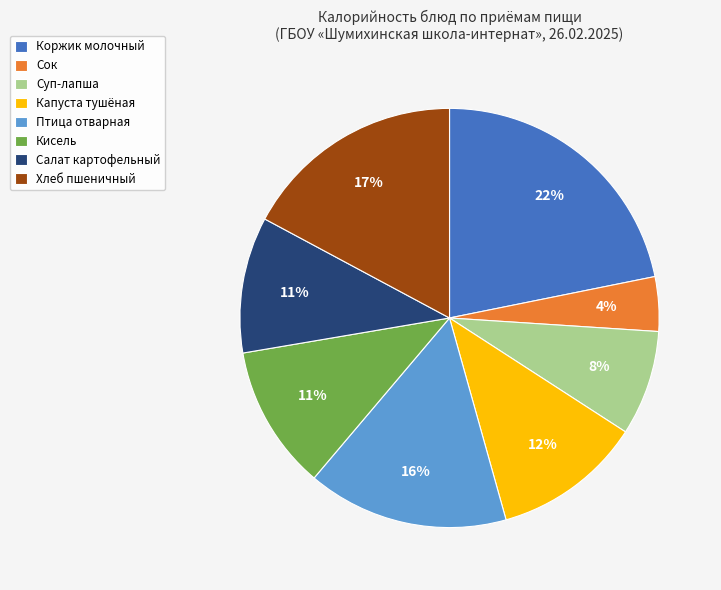

The Птица отварная slice represents 29% of the pie. True or false?

False